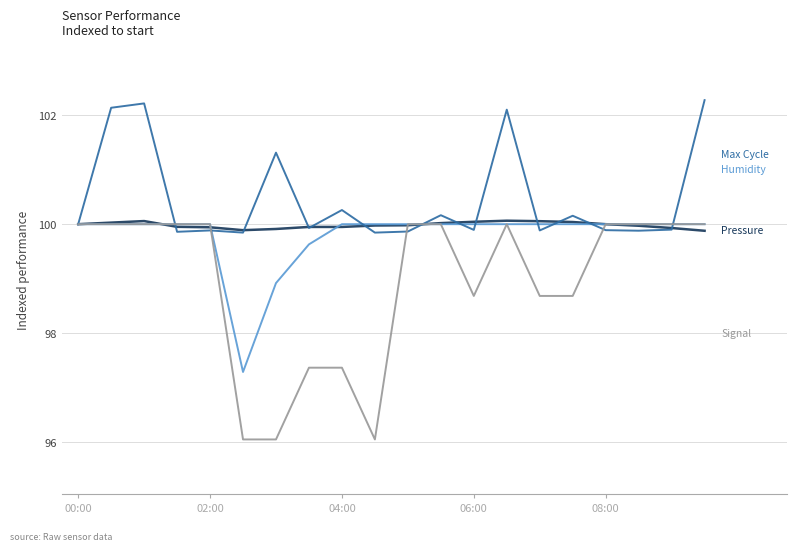

What is the greatest value displayed?

102.3